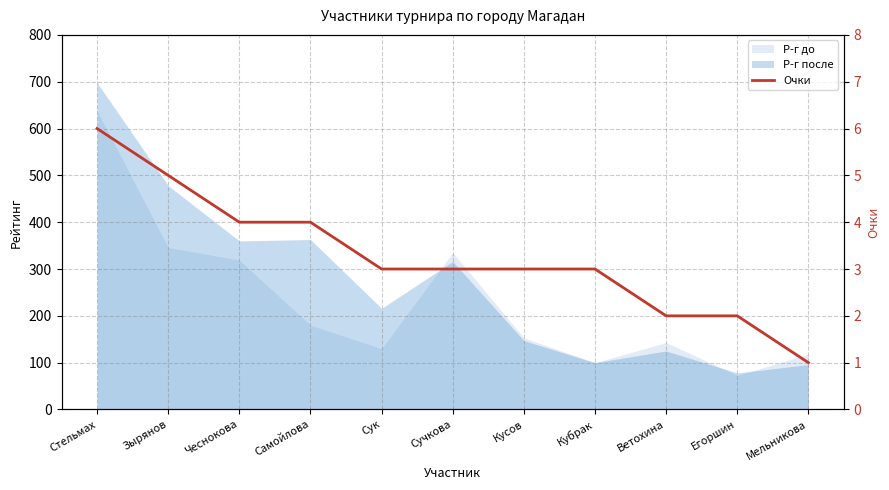

What is the difference between the maximum and second lowest values?

4